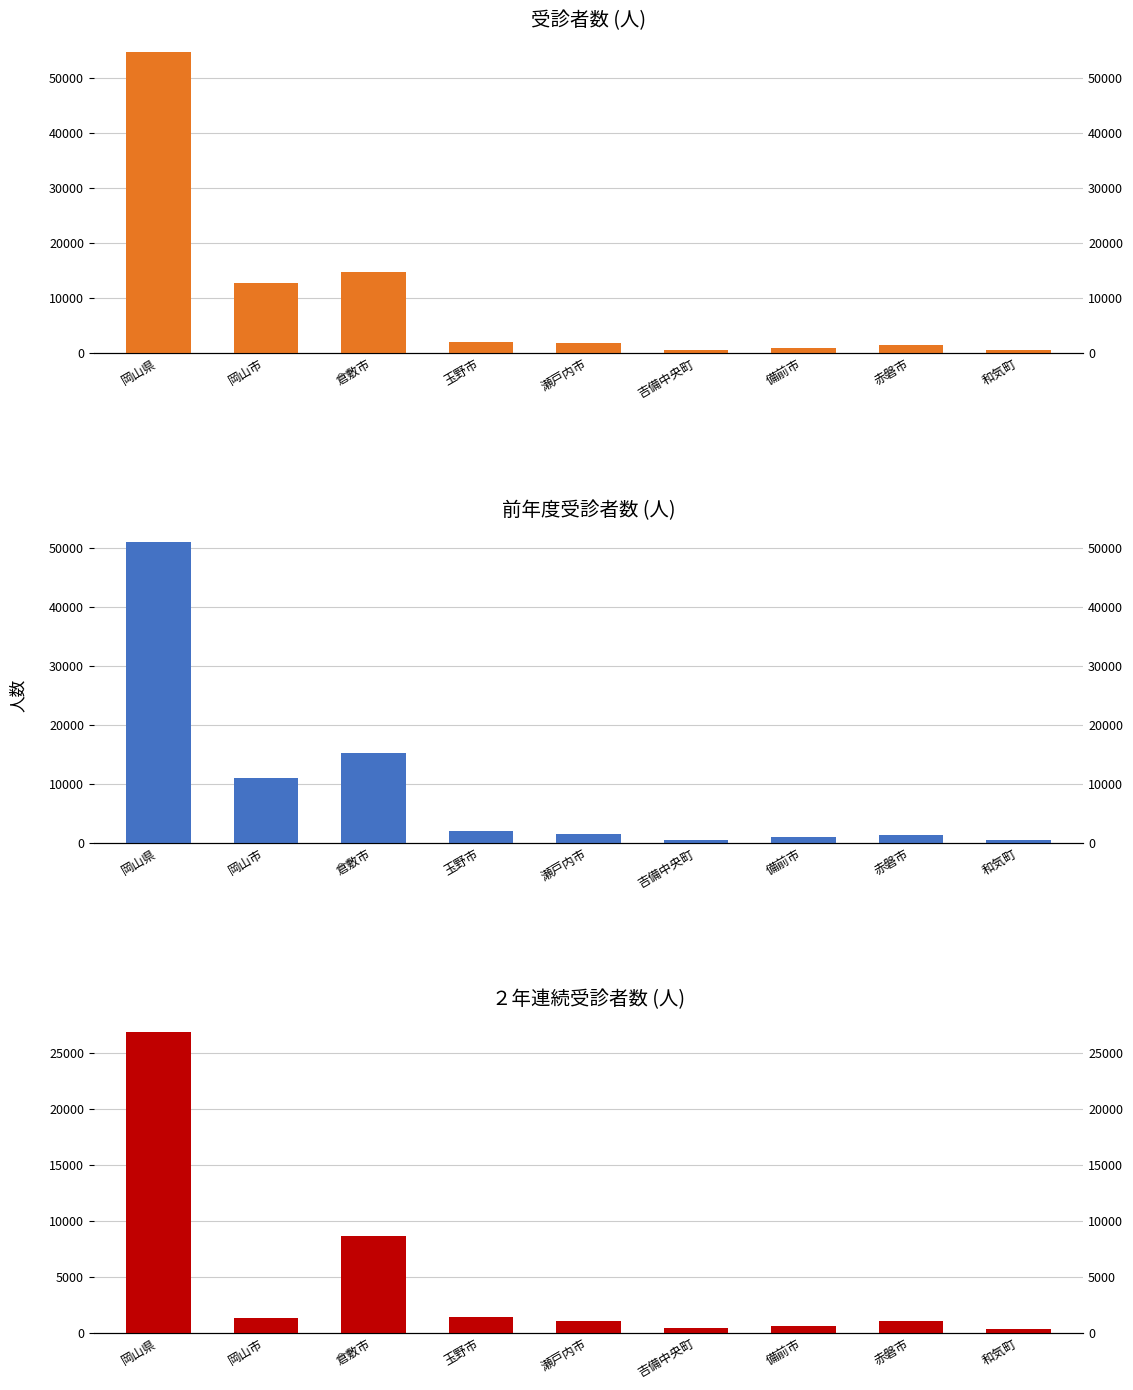

At which label is 前年度受診者 closest to 25736?

倉敷市